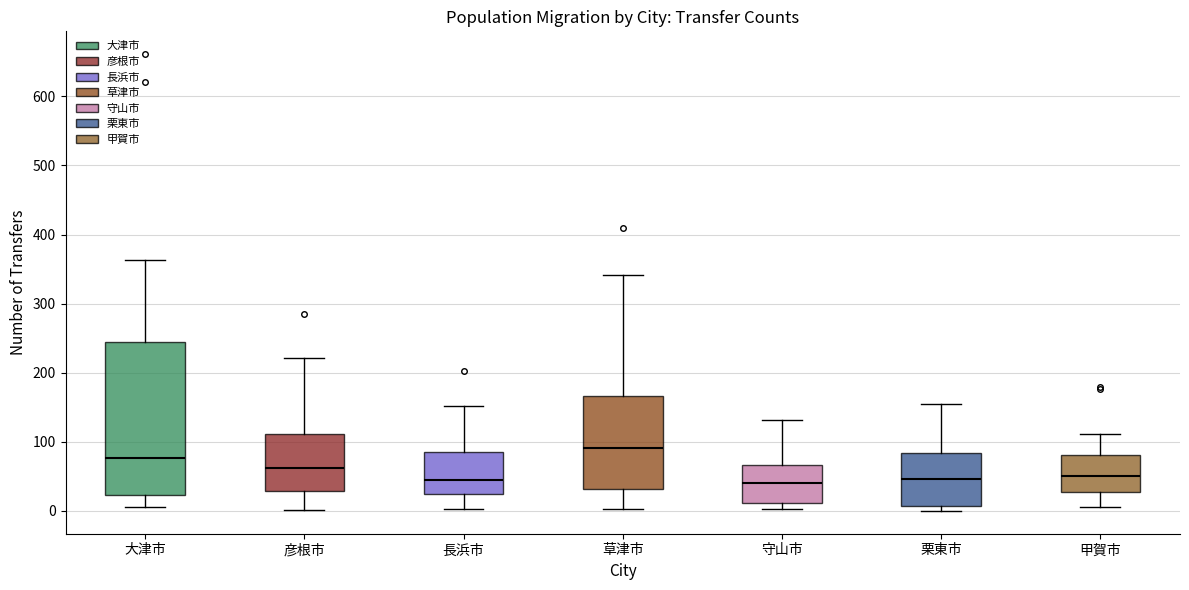

Which box is the tallest, from its lower edge to its upper edge?

大津市